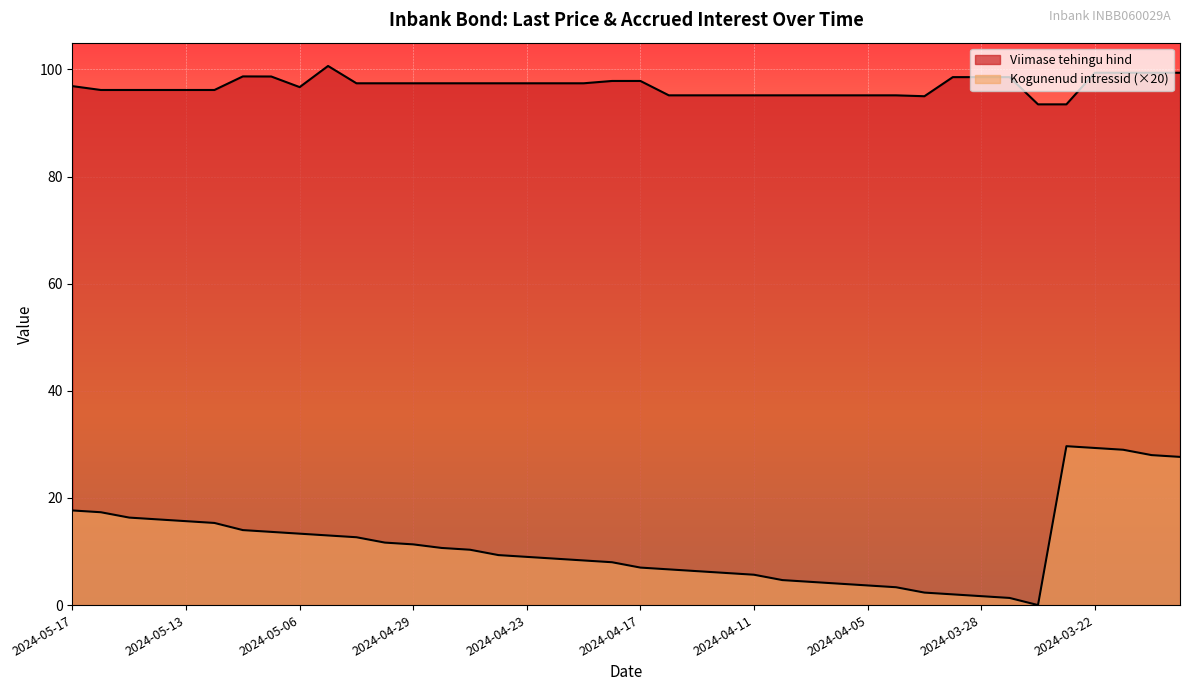

Which category has the highest value in the Kogunenud intressid series?

2024-03-25